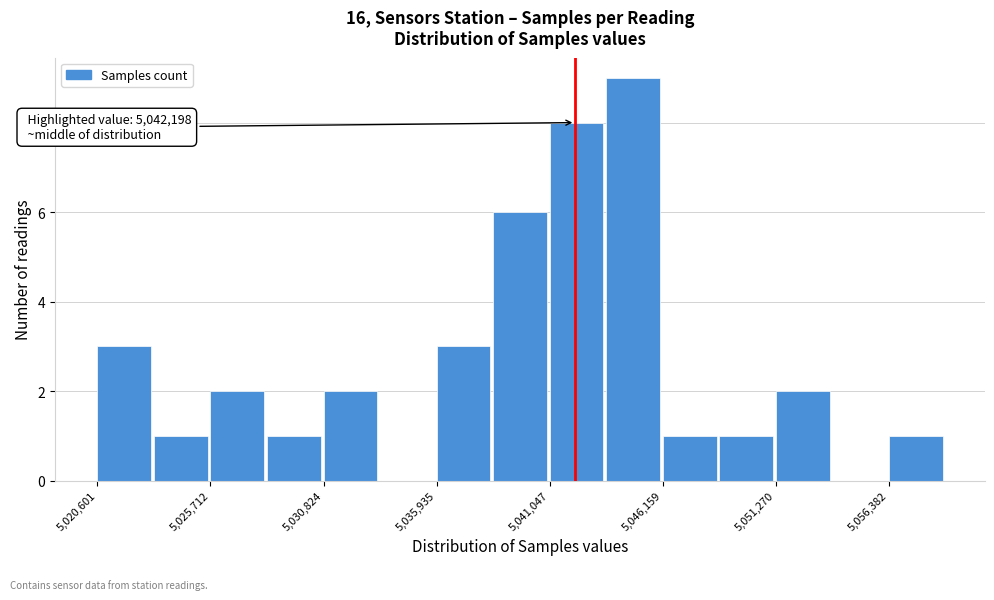

Read against the x-axis, roughly where is the centre of the tallest bar?

5045000